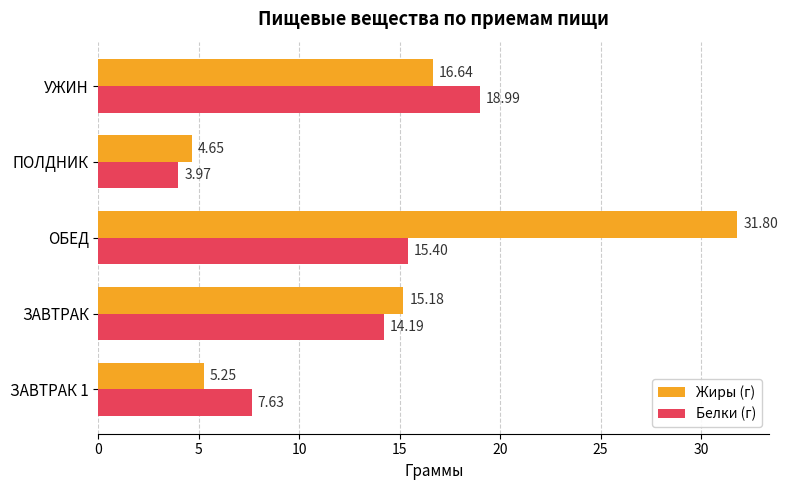

Count the number of categories in the chart.

5